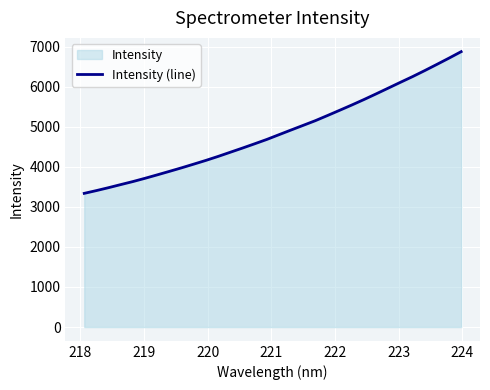

Reading left to right, what are all the values shown in this chart?

3337.0	3406.3	3479.2	3555.9	3631.6	3713.4	3798.9	3886.0	3974.5	4066.6	4159.9	4258.8	4362.8	4466.6	4573.5	4681.9	4800.3	4917.9	5034.3	5151.1	5279.8	5410.4	5542.3	5678.5	5819.9	5963.8	6108.4	6250.8	6400.6	6555.2	6712.0	6873.2